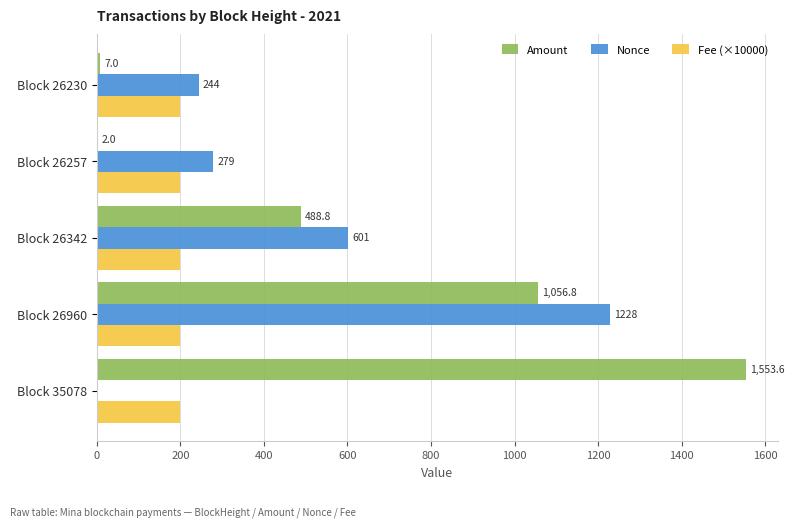

What is the maximum value for Nonce?

1228.0